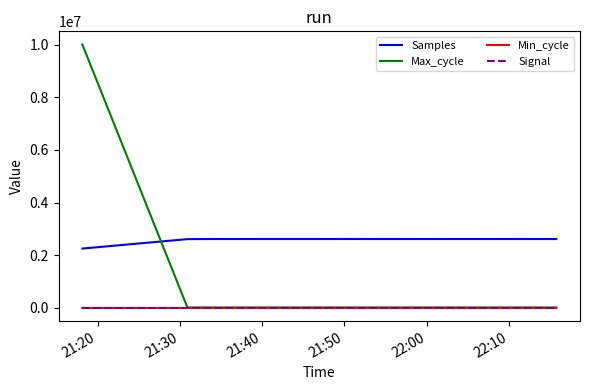

Which series has the largest total across all categories?

Samples